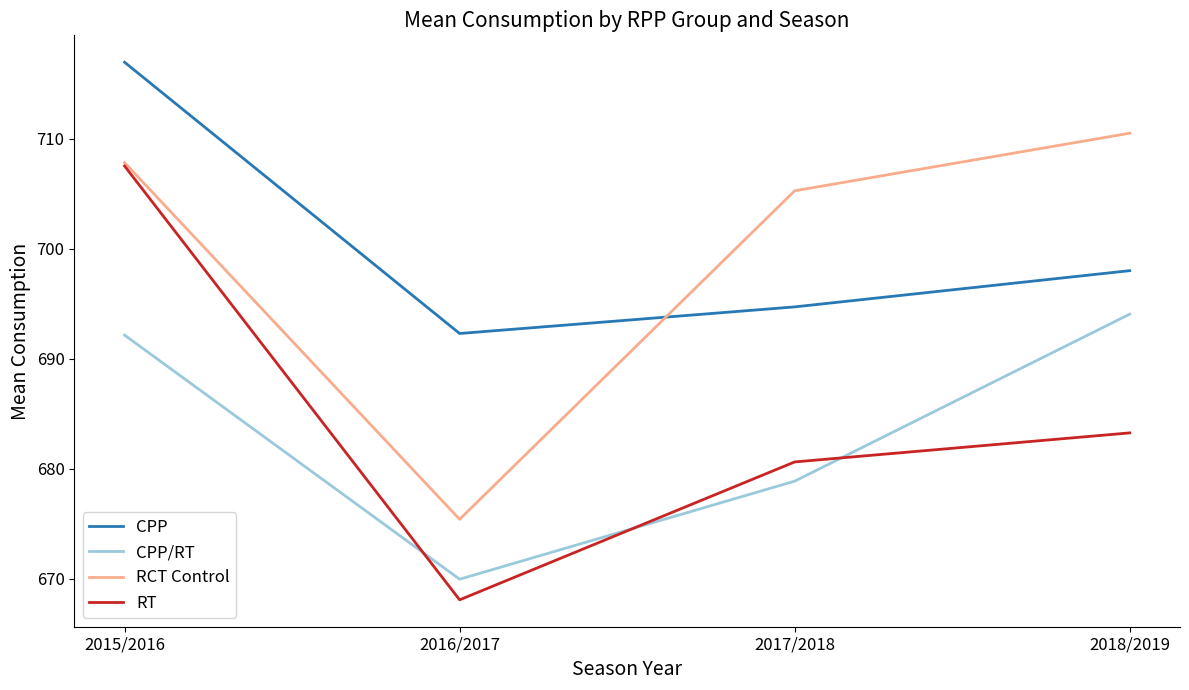

What is the total value across all series at 2017/2018?

2759.5